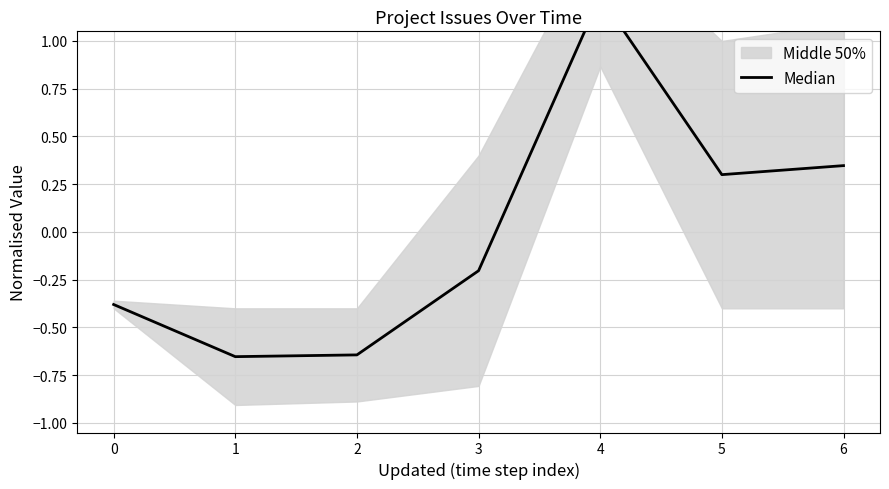

Reading left to right, list all the values displayed in this chart.

-0.4	-0.7	-0.6	-0.2	1.2	0.3	0.3